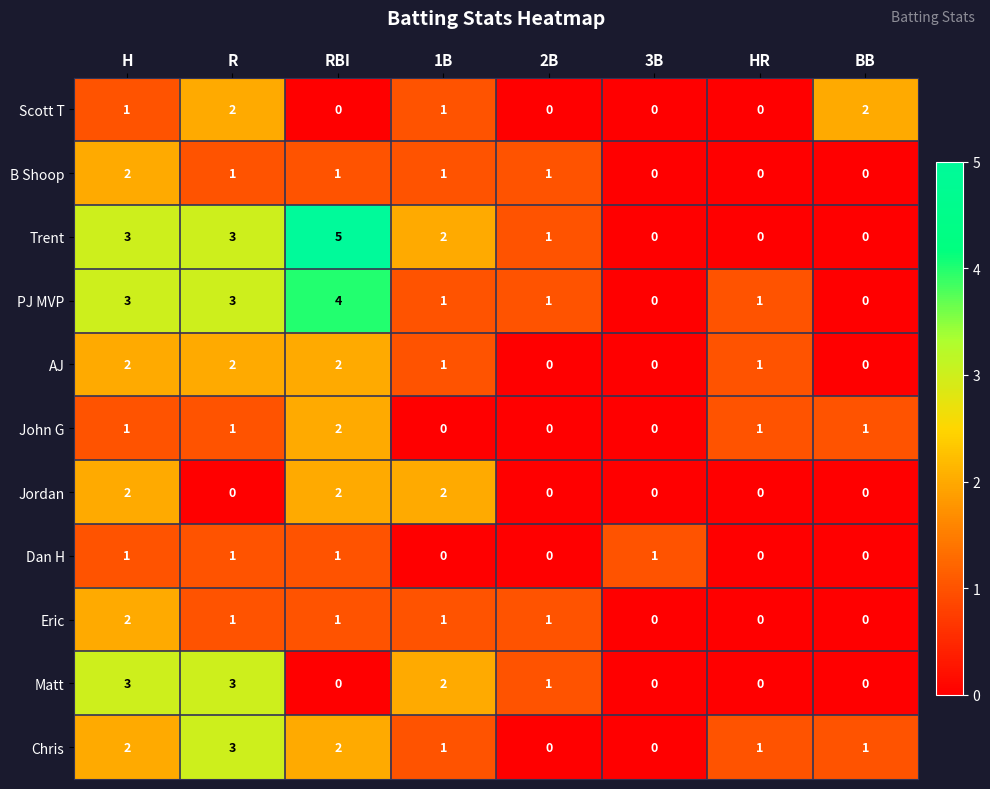

Which series has the largest range (max minus min)?

Trent